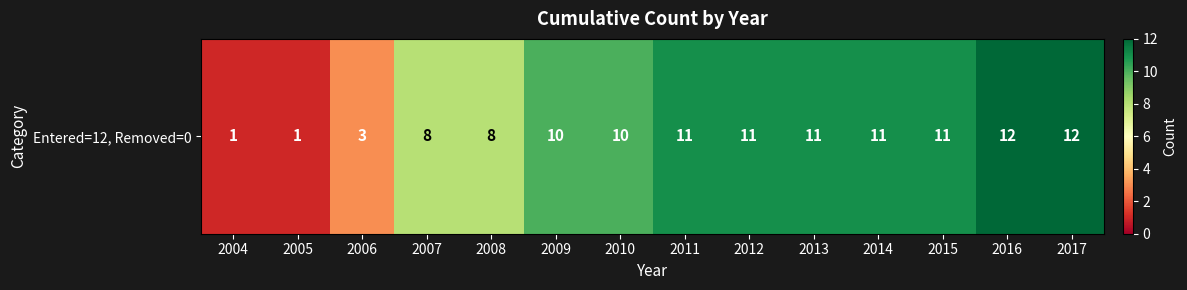

Where is the data nearest to the value 6?

2007